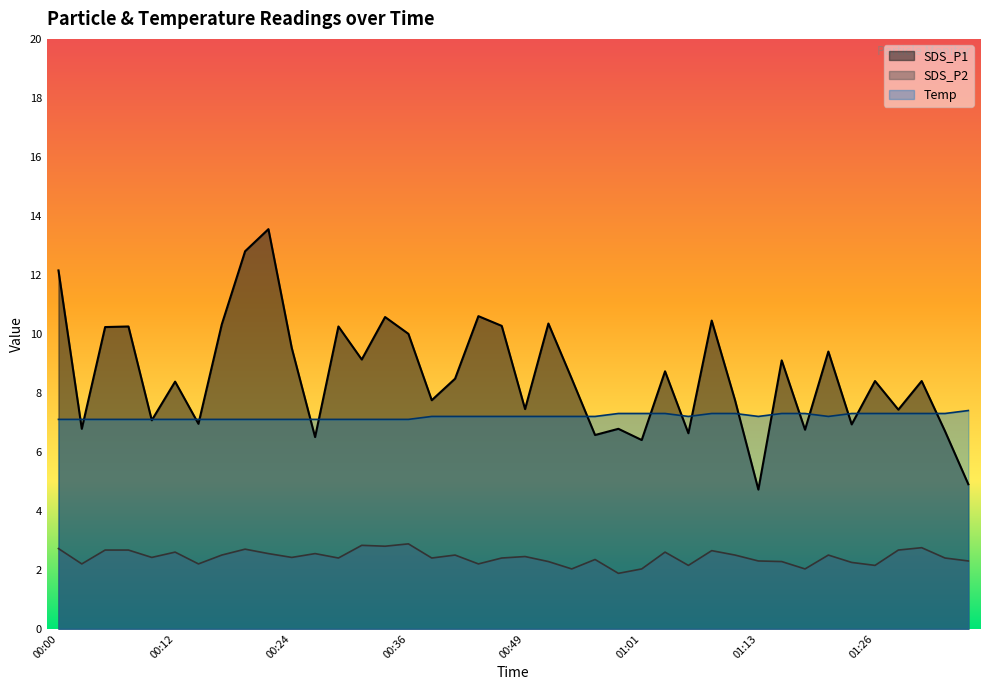

True or false: Temp and SDS_P2 intersect in this chart.

False